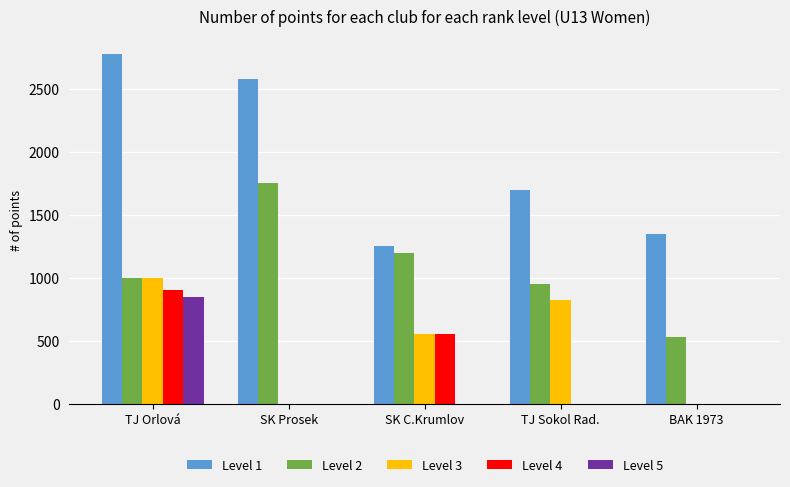

What is the highest value of the Level 1 series?

2780